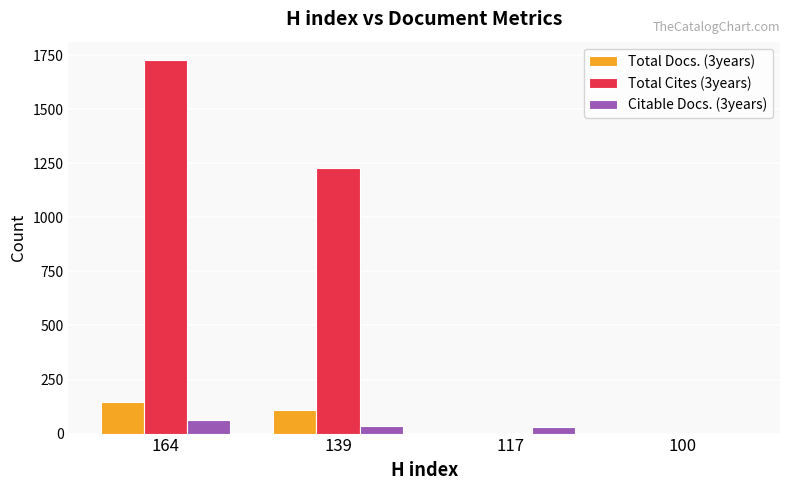

What is the maximum value for Total Docs. (3years)?

144